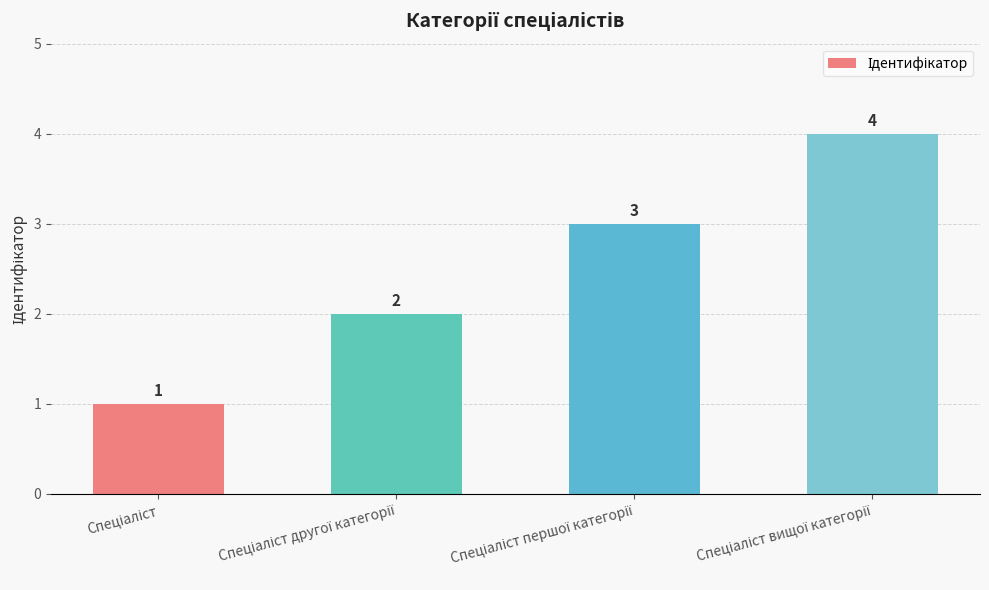

What is the difference between the second highest and second lowest values?

1